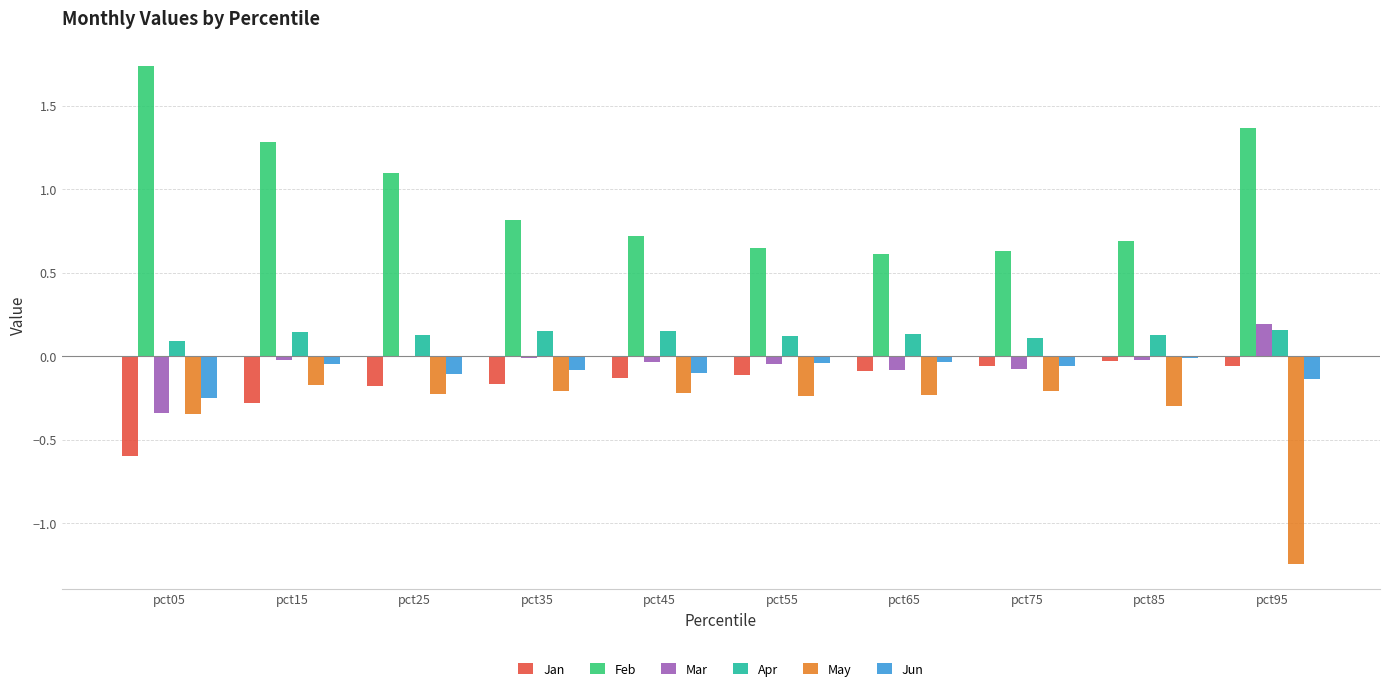

At which category is the sum across all series the highest?

pct15